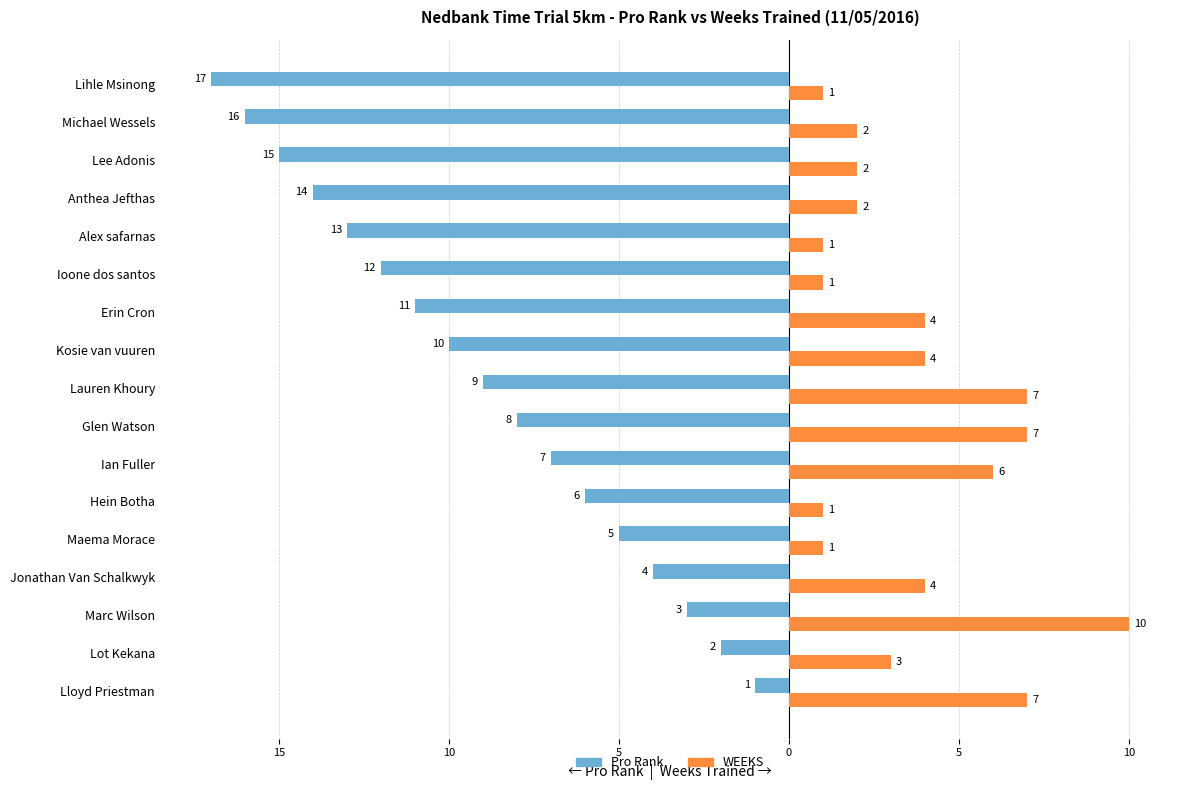

What are all the series names shown in the legend?

Pro Rank, WEEKS